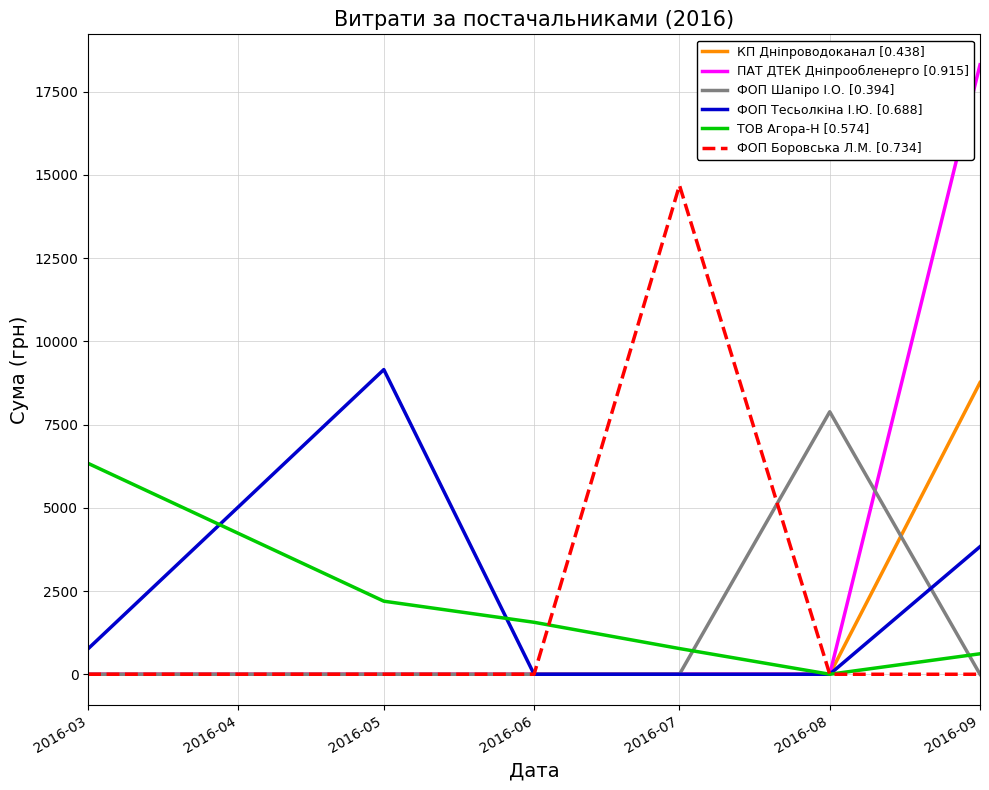

Does the chart display data point markers on the line(s)?

No